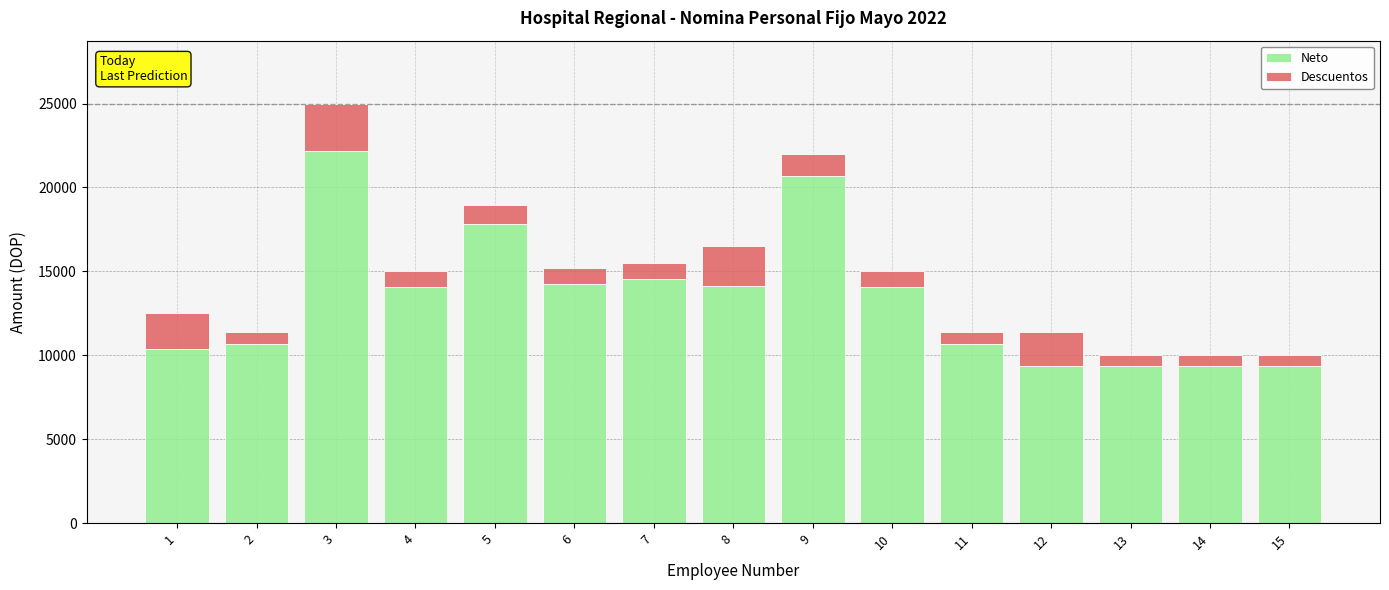

What is the total value across all series at 13?

10000.0